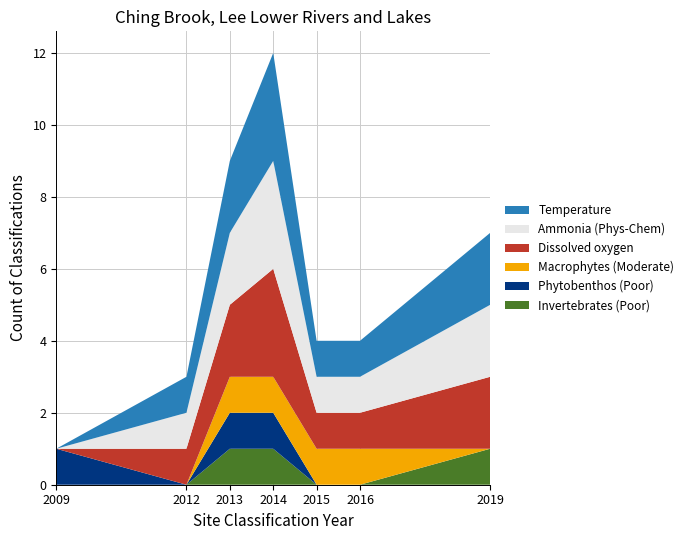

Reading left to right, what are all the values shown in this chart?

Invertebrates (Poor): 0	0	1	1	0	0	1
Phytobenthos (Poor): 1	0	1	1	0	0	0
Macrophytes (Moderate): 0	0	1	1	1	1	0
Dissolved oxygen: 0	1	2	3	1	1	2
Ammonia (Phys-Chem): 0	1	2	3	1	1	2
Temperature: 0	1	2	3	1	1	2